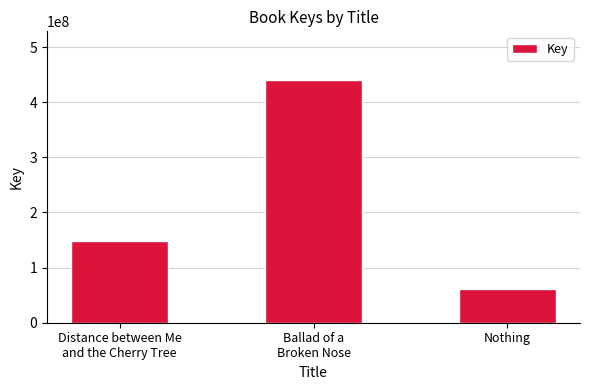

Reading right to left, what are all the values shown in this chart?

61166156	440380545	148571797